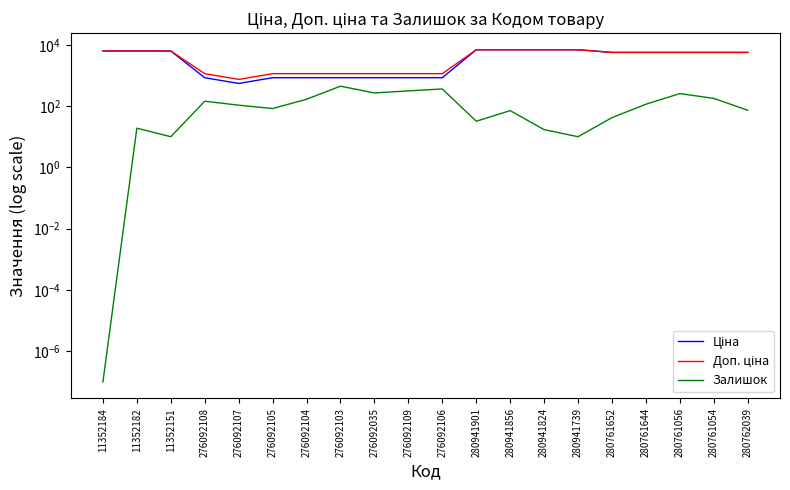

Between 280941901 and 276092105, which is larger?

280941901